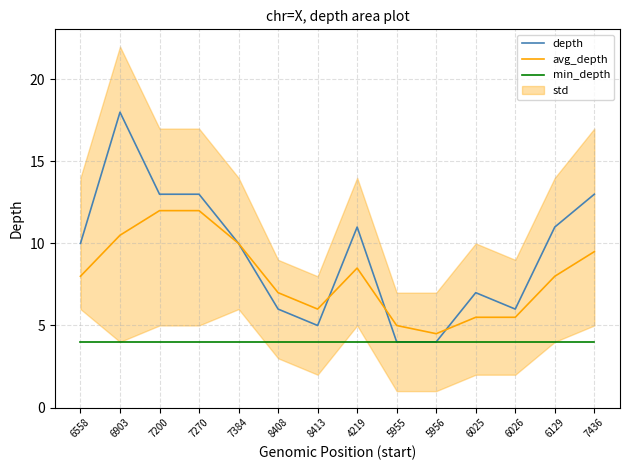

What is the minimum value for min_depth?

4.0